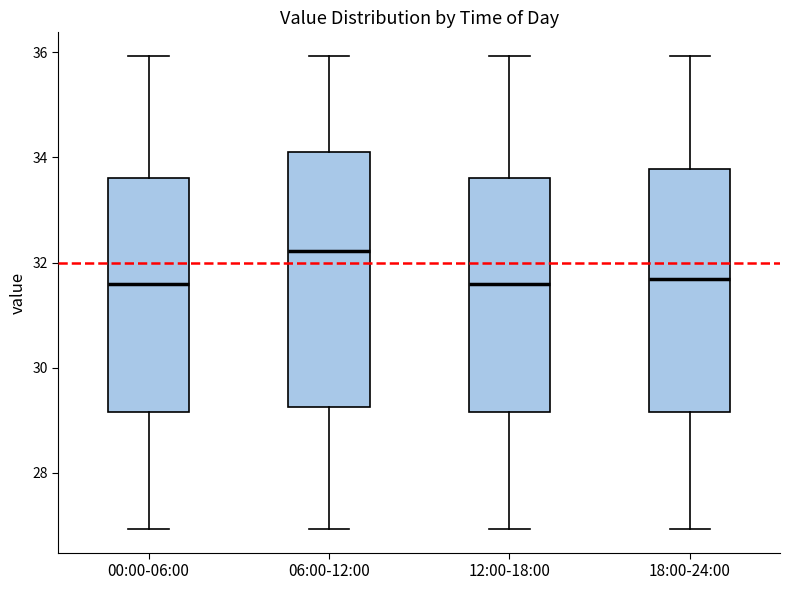

Which box has the highest median line?

06:00-12:00